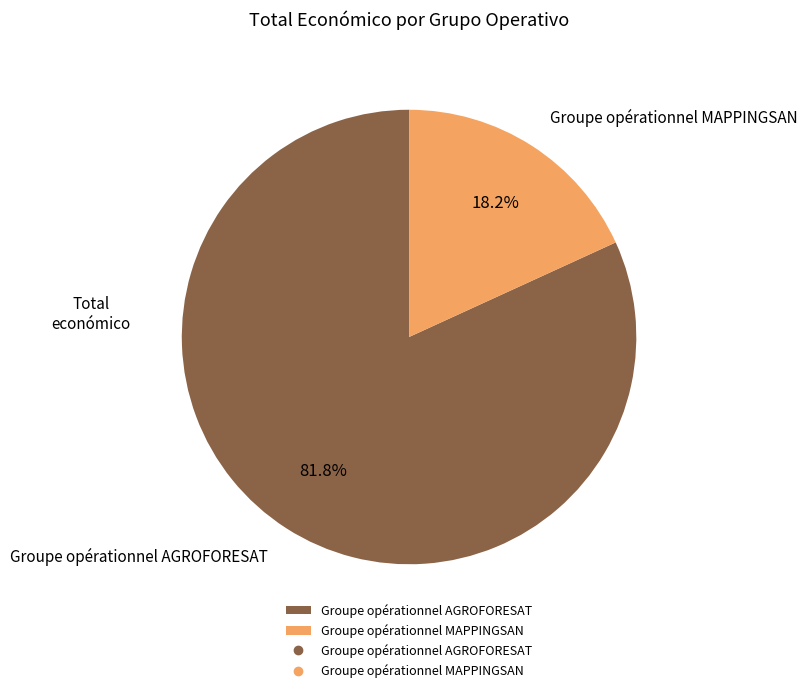

Do Groupe opérationnel MAPPINGSAN and Groupe opérationnel AGROFORESAT together represent more than half of the pie?

Yes